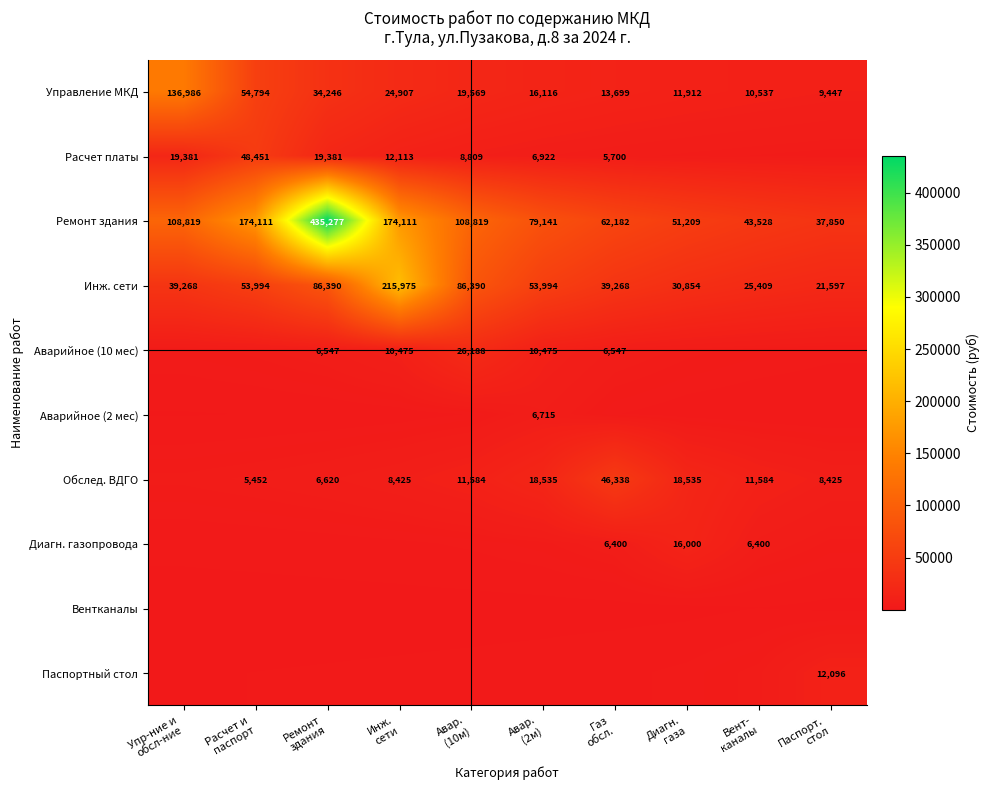

Which series has the largest total across all categories?

Ремонт здания